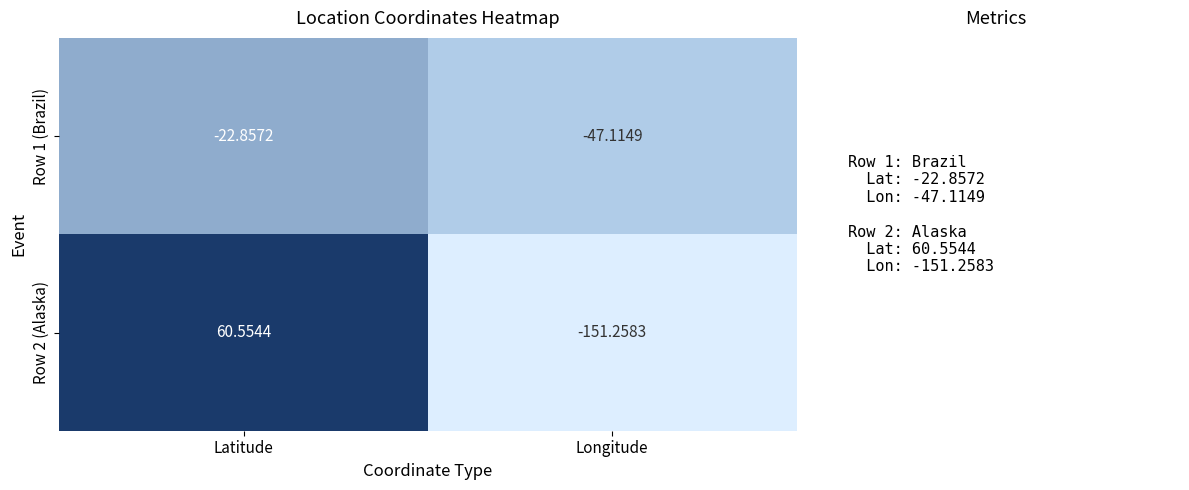

Which series has the widest spread of values?

Row 2 (Alaska)